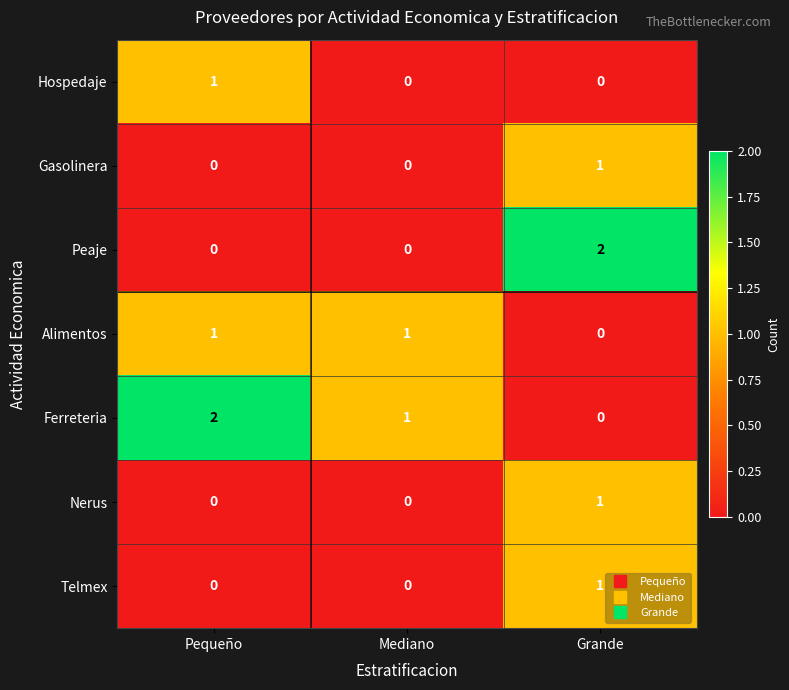

Which category has the lowest value in the Ferreteria series?

Grande